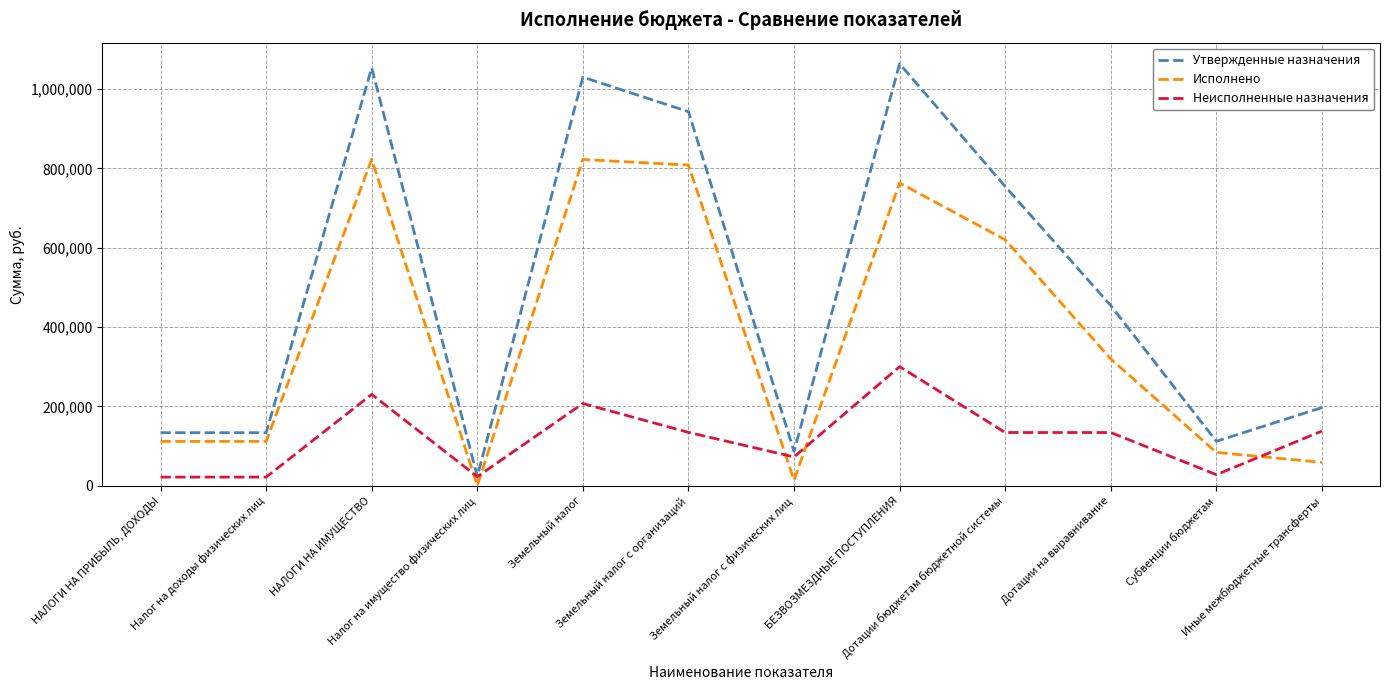

What is the maximum value shown in the chart?

1063666.0